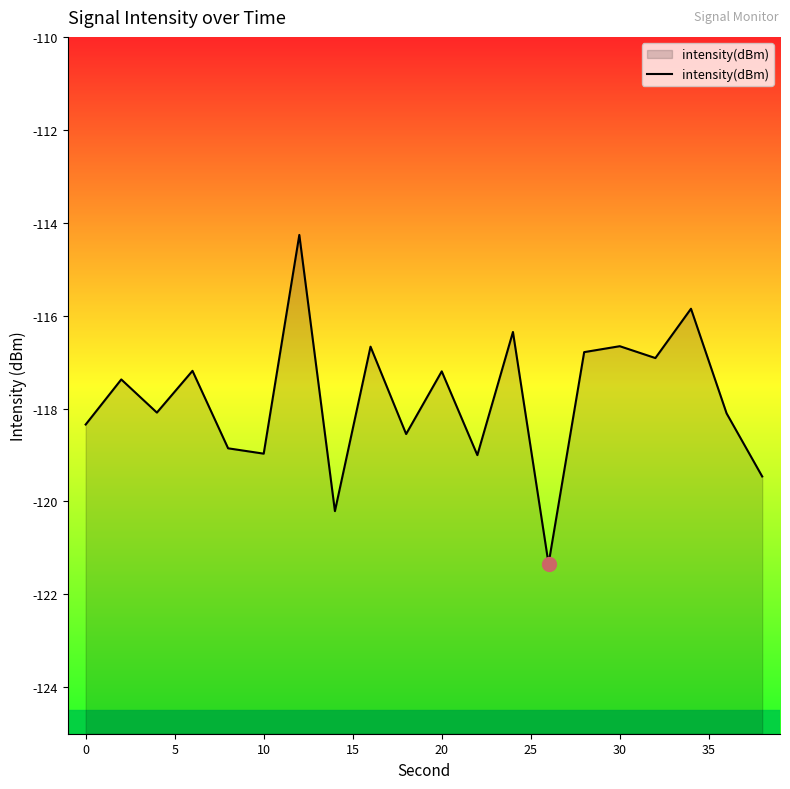

Does the chart have visible grid lines?

No